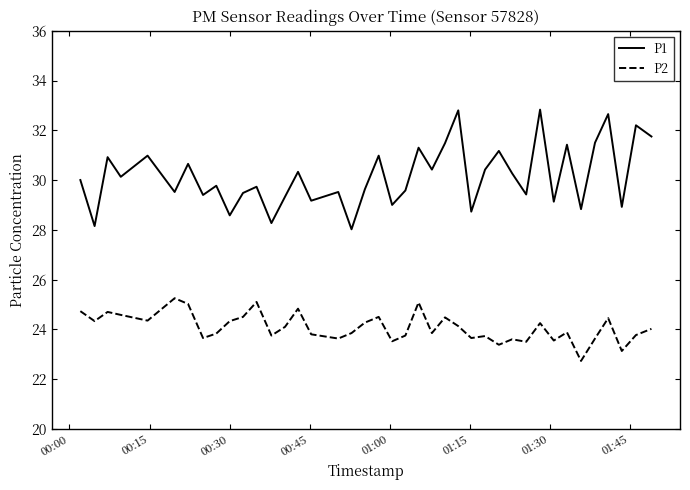

What is the difference between the maximum and minimum values in the P1 series?

4.8